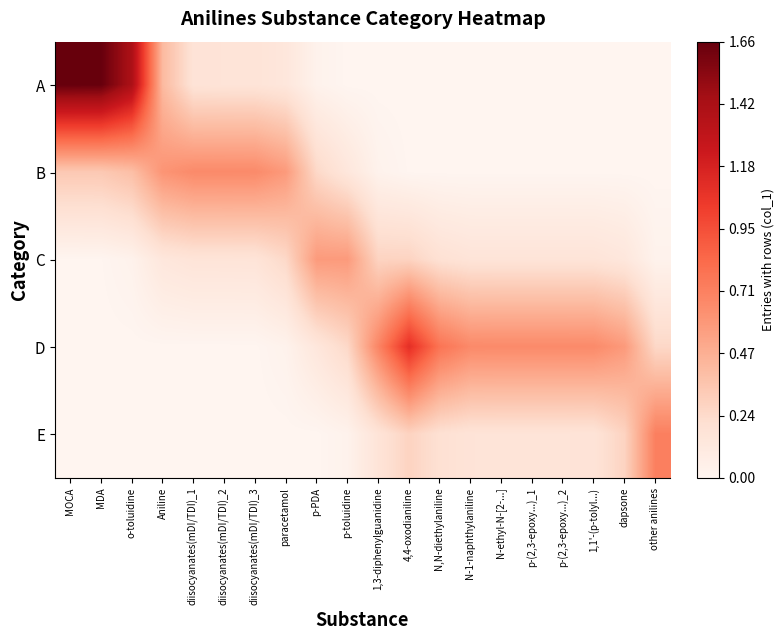

List the series in order of their peak value, lowest first.

C, B, E, D, A